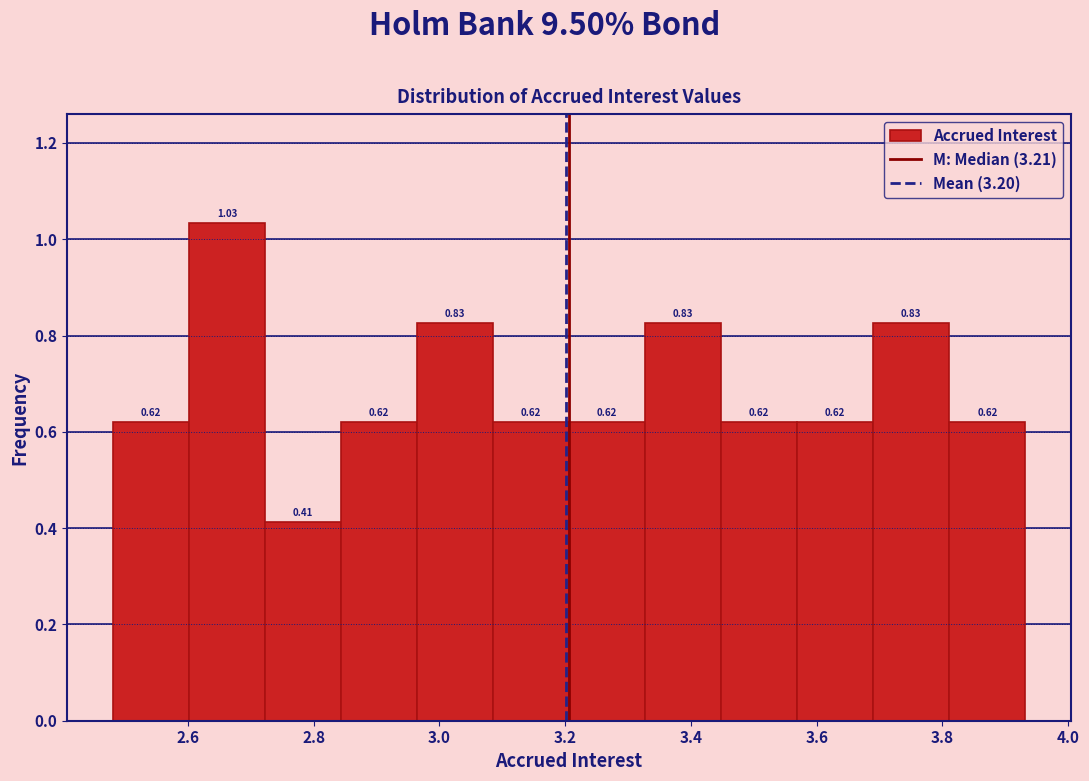

Which range on the x-axis has the tallest bar?

2.60 to 2.72